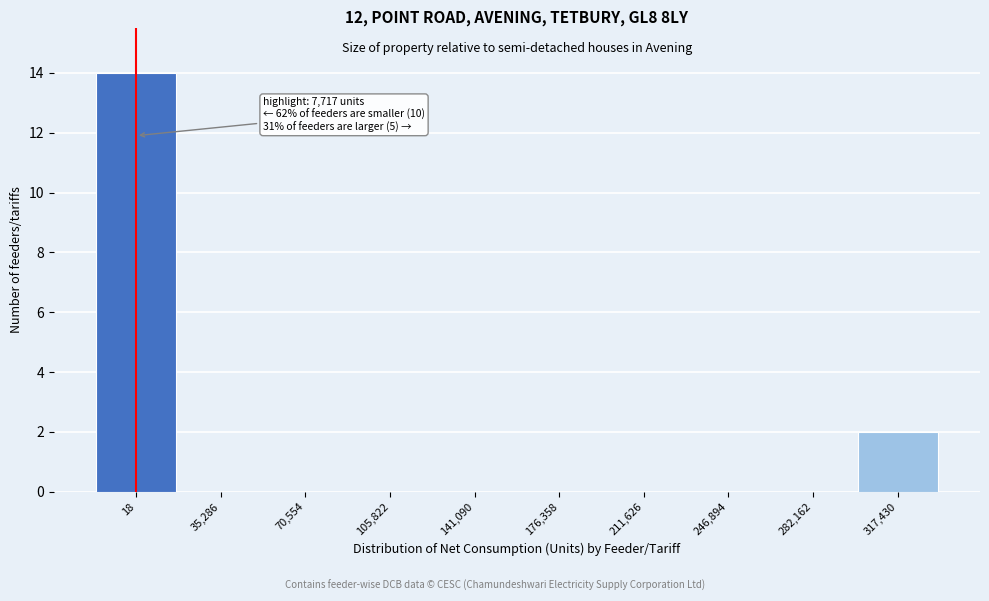

Reading left to right, what are all the values shown in this chart?

18=14	35,286=0	70,554=0	105,822=0	141,090=0	176,358=0	211,626=0	246,894=0	282,162=0	317,430=2